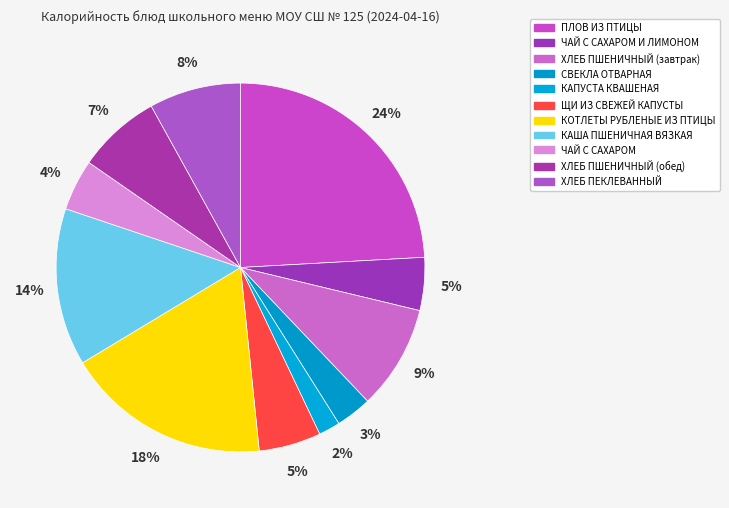

Is there a majority slice in this chart?

No